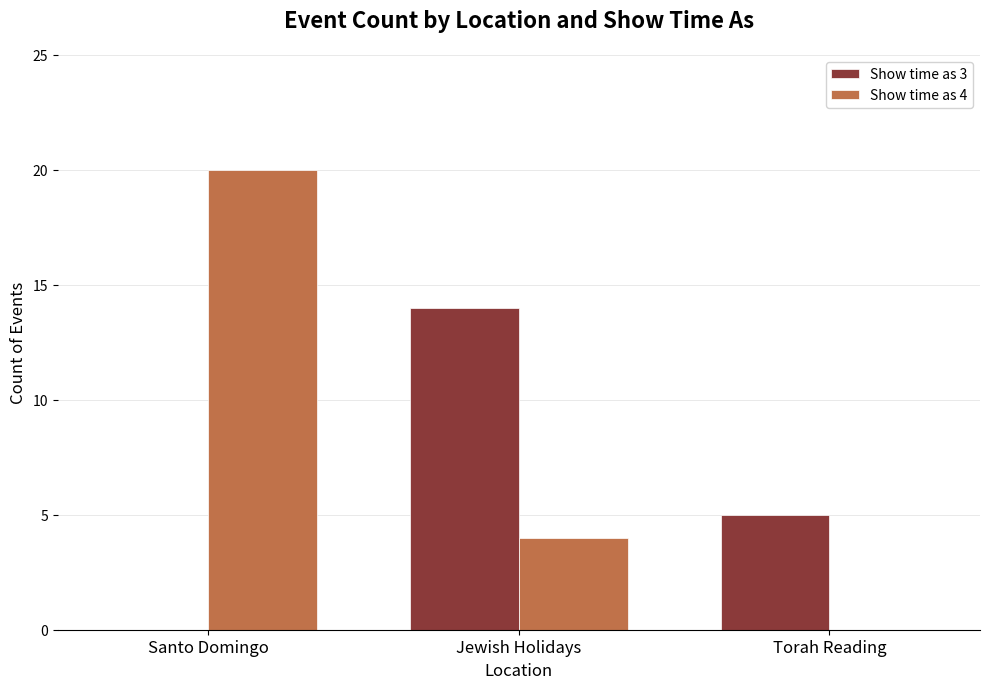

At which category does the chart reach its peak across all series?

Santo Domingo